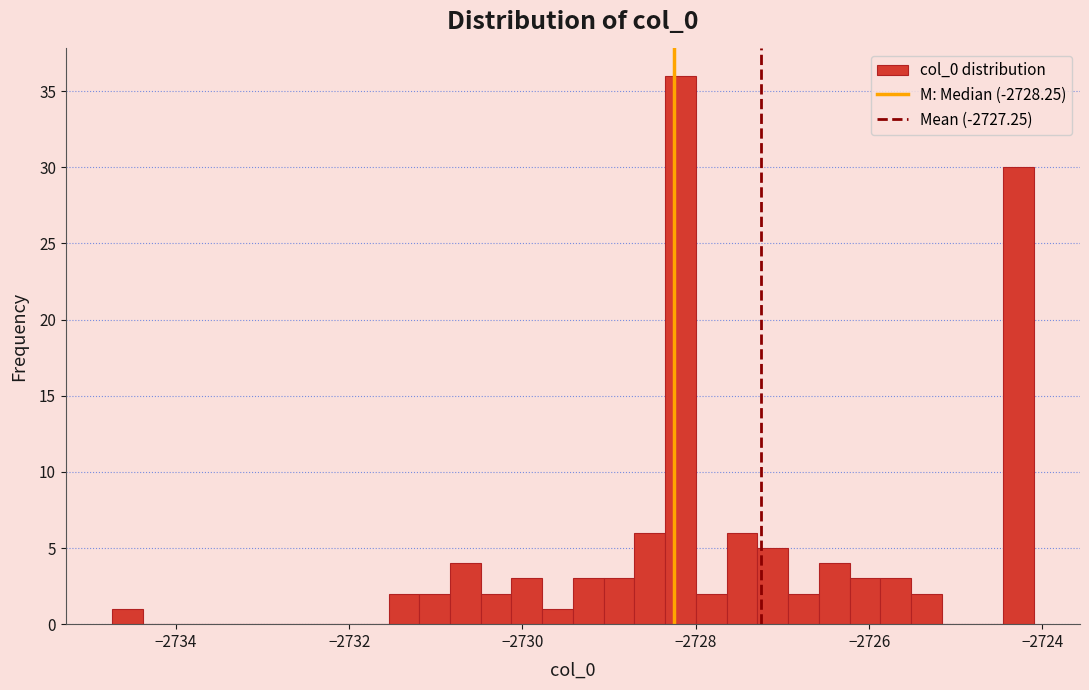

Around what value on the x-axis is the tallest bar? Give the approximate position of its centre, as read against the axis.

-2728.2